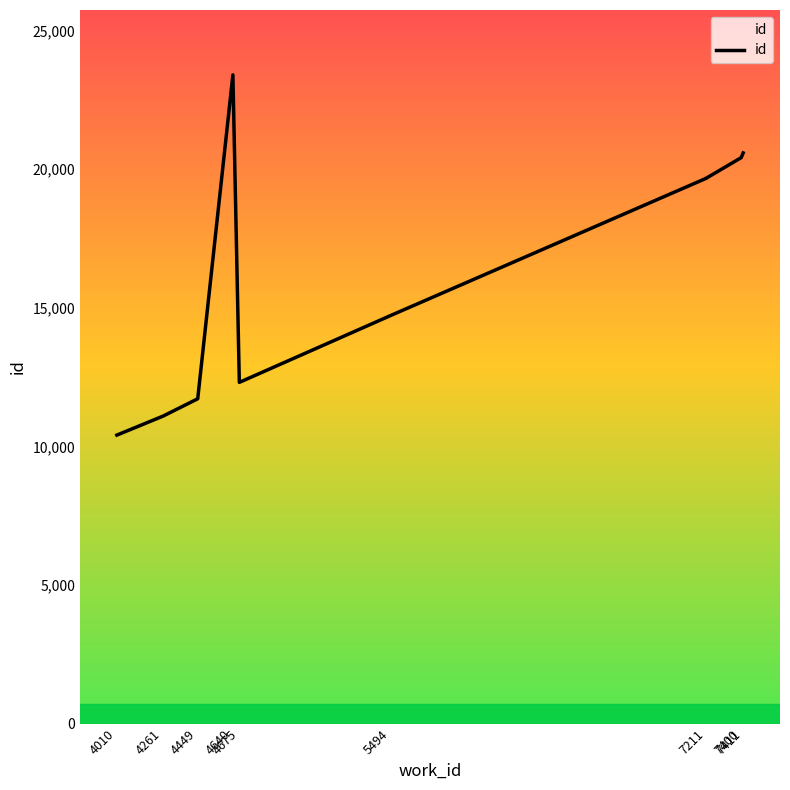

Reading left to right, what are all the values shown in this chart?

10406	11091	11715	23398	12307	14711	19670	19673	20411	20582